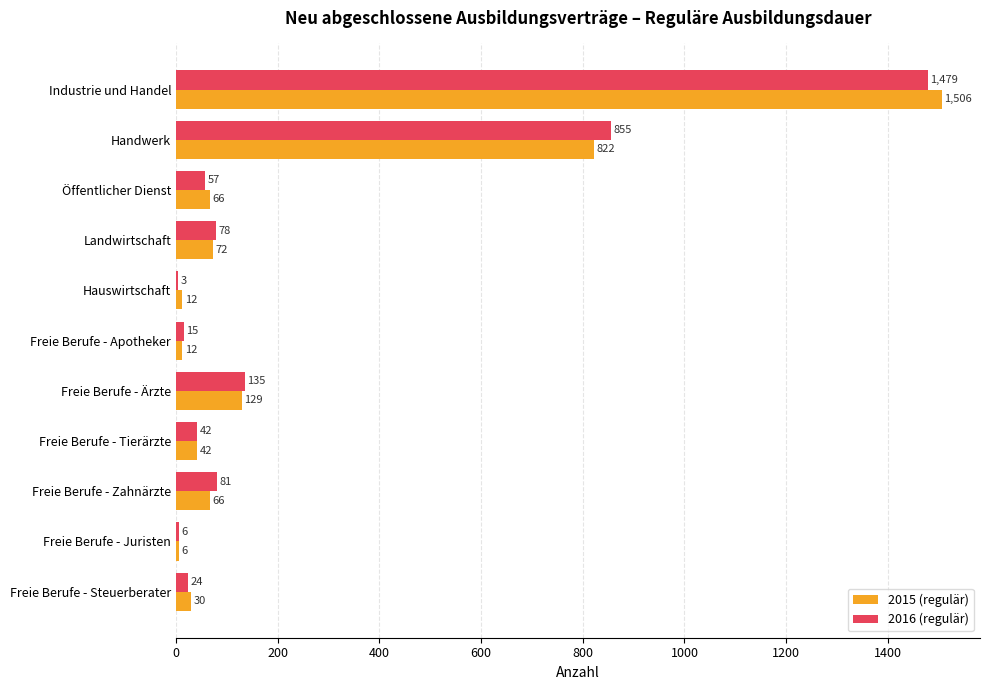

Between Handwerk and Freie Berufe - Zahnärzte, which series saw the biggest shift?

2016 (regulär)